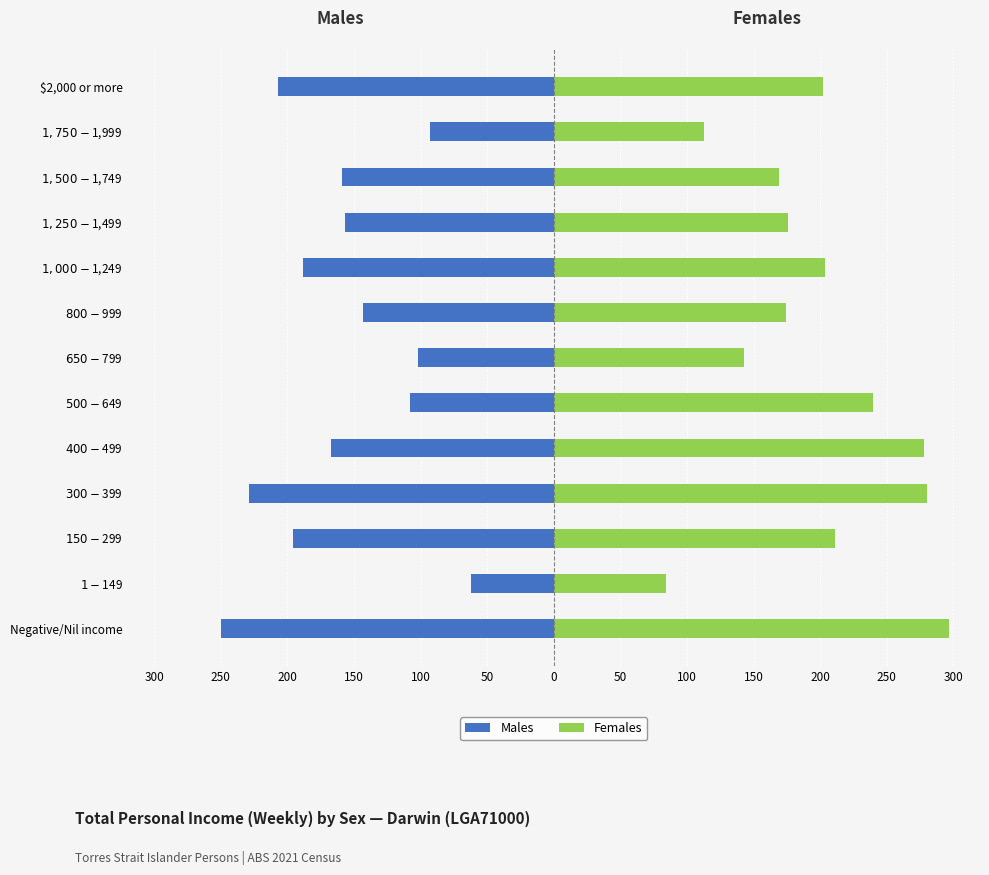

What is the average value of the Females series?

198